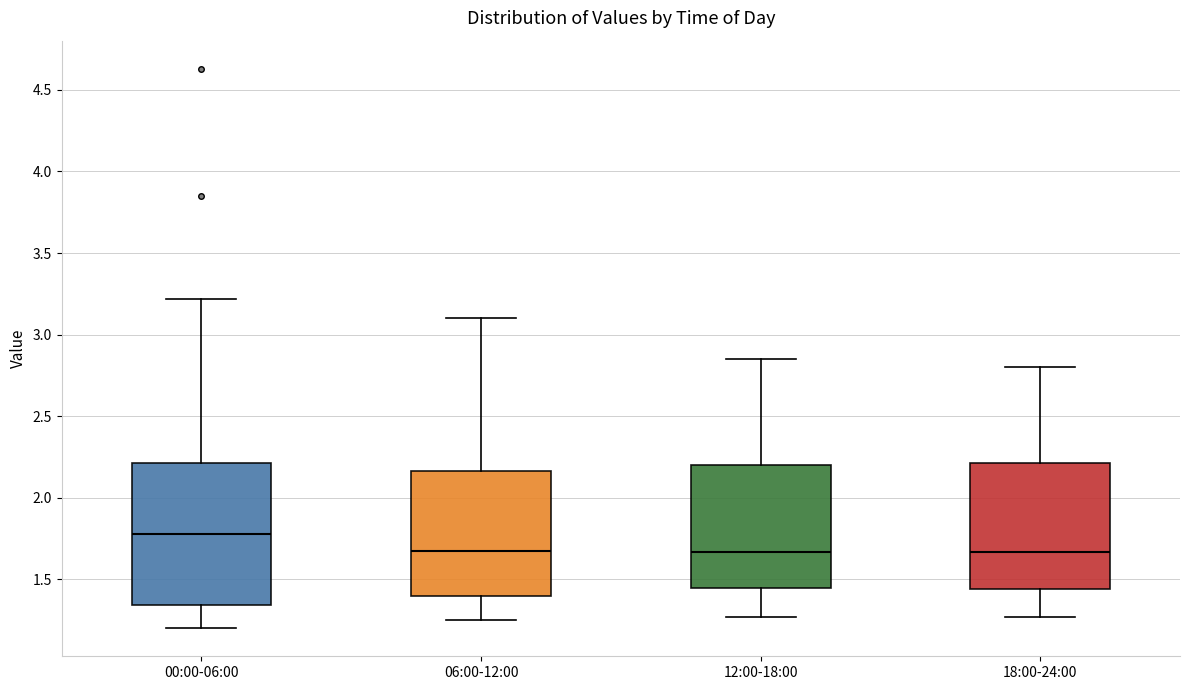

Where does the upper whisker of the box for 00:00-06:00 end on the y-axis? The values are not printed on the chart, so give them approximately, as read against the axis.

3.20